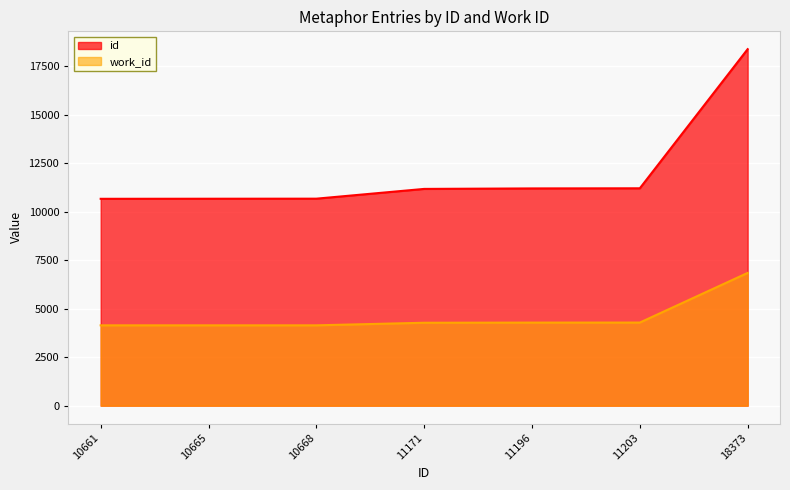

What is the value of the work_id point at the 3rd from the left?

4141